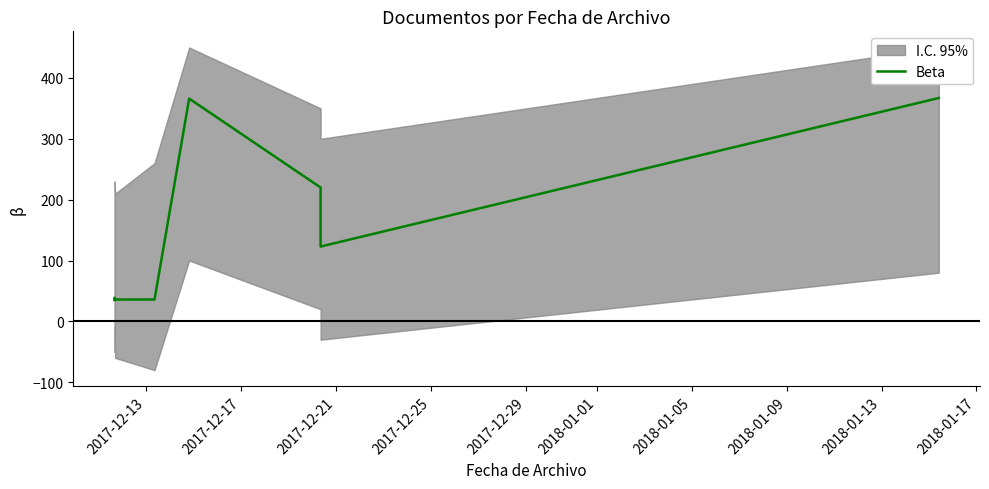

Reading left to right, what are all the values shown in this chart?

35	38	39	36	36	366	220	123	367